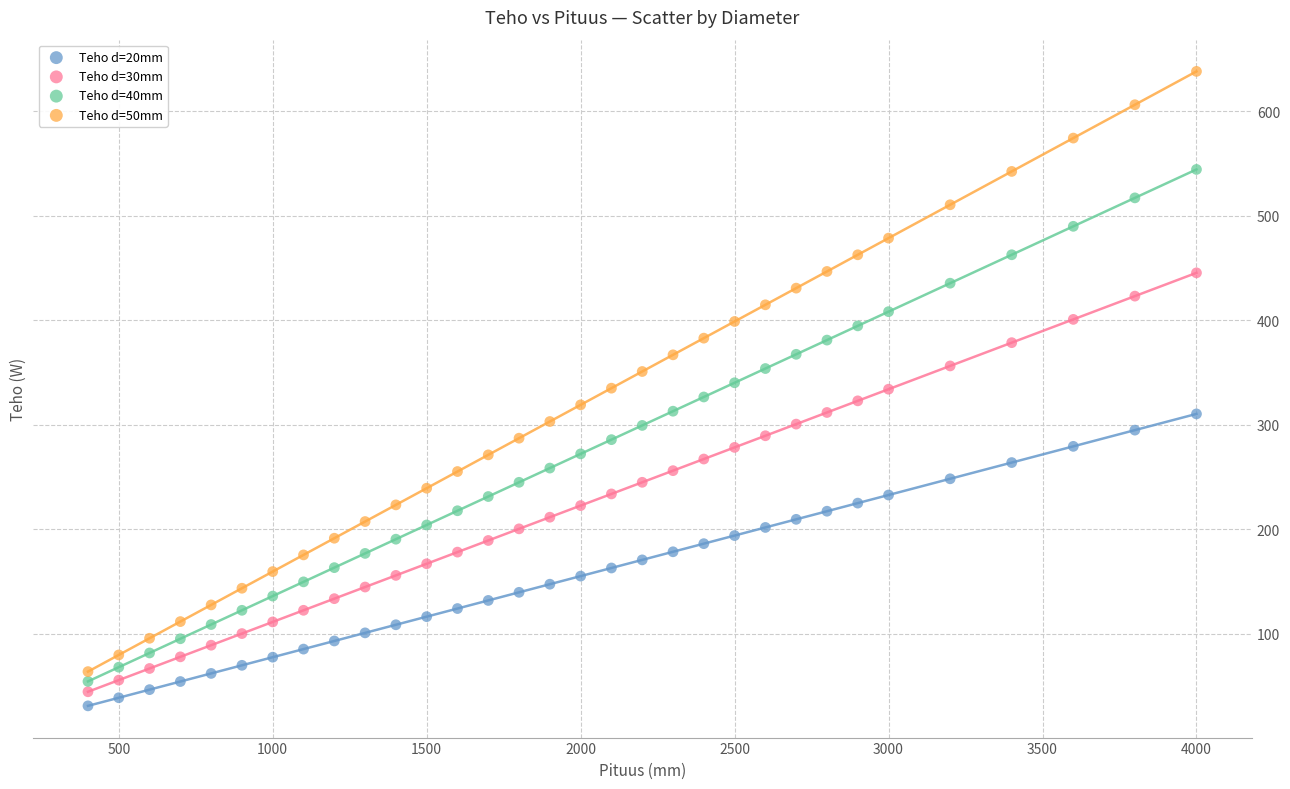

What is the X range (max minus min) for the scatter plot?

3600.0